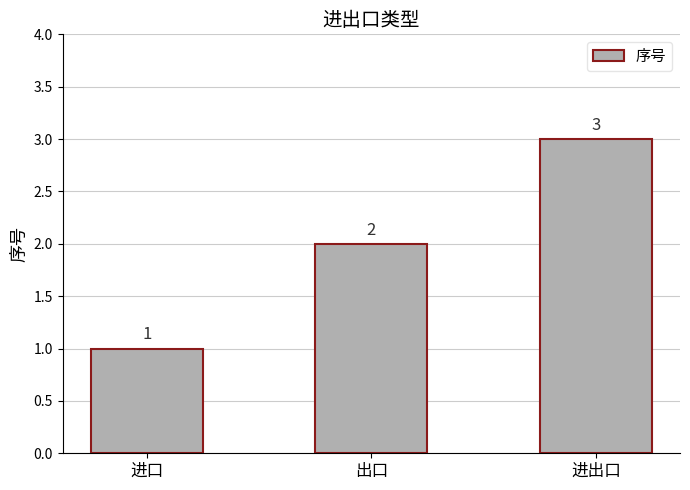

Reading left to right, list all the values displayed in this chart.

1	2	3